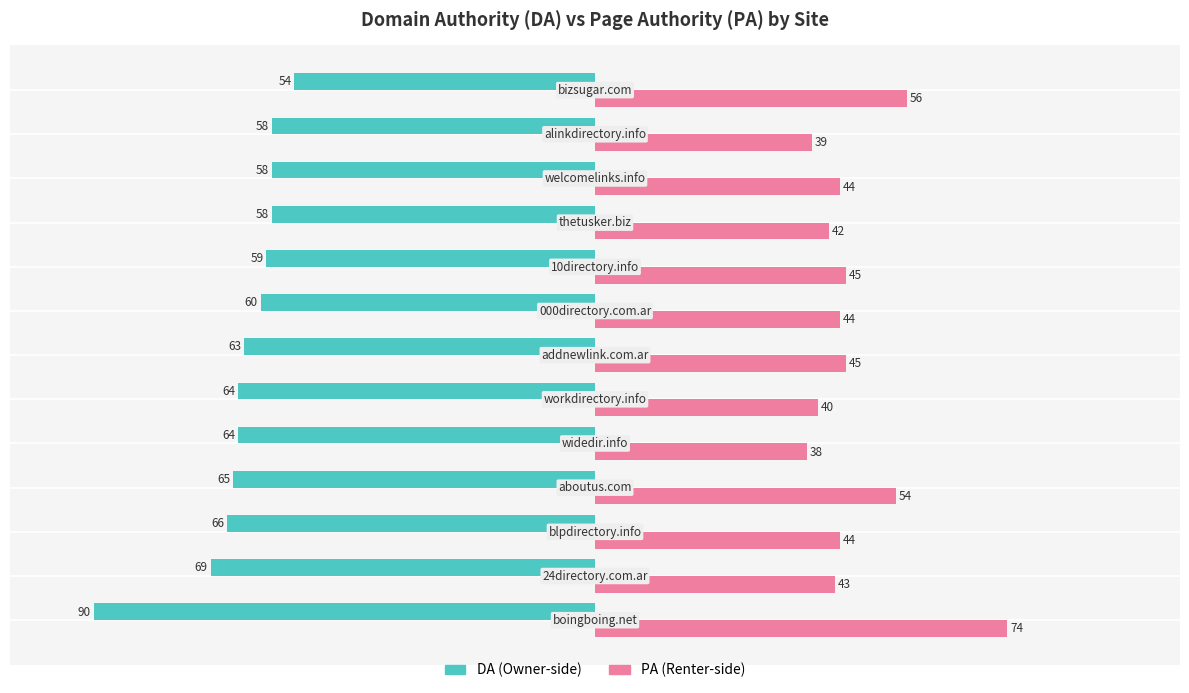

What is the greatest value displayed?

74